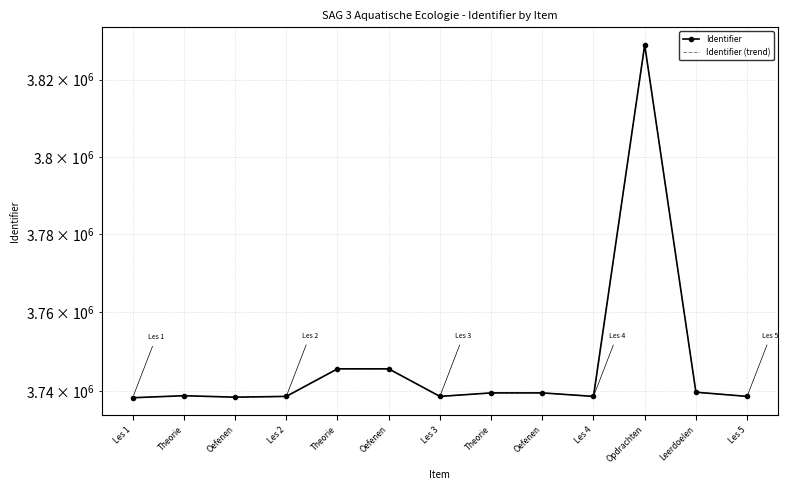

Reading left to right, extract all data points from this chart.

Identifier: 3738226	3738742	3738371	3738567	3745582	3745583	3738568	3739454	3739460	3738570	3829047	3739636	3738571
Identifier (trend): 3738226	3738742	3738371	3738567	3745582	3745583	3738568	3739454	3739460	3738570	3829047	3739636	3738571